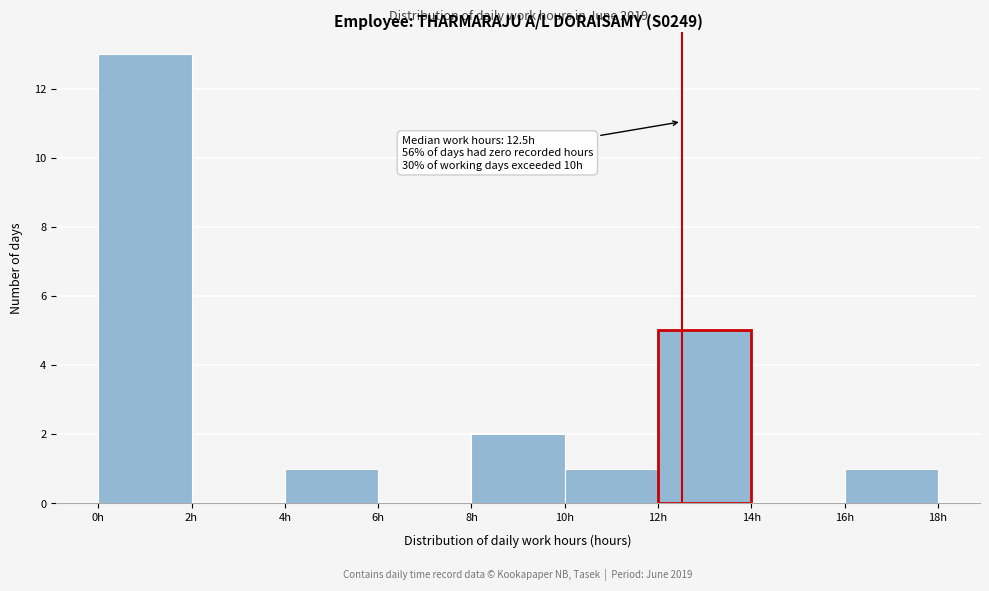

Over which range of the x-axis is the bar tallest?

0 to 2